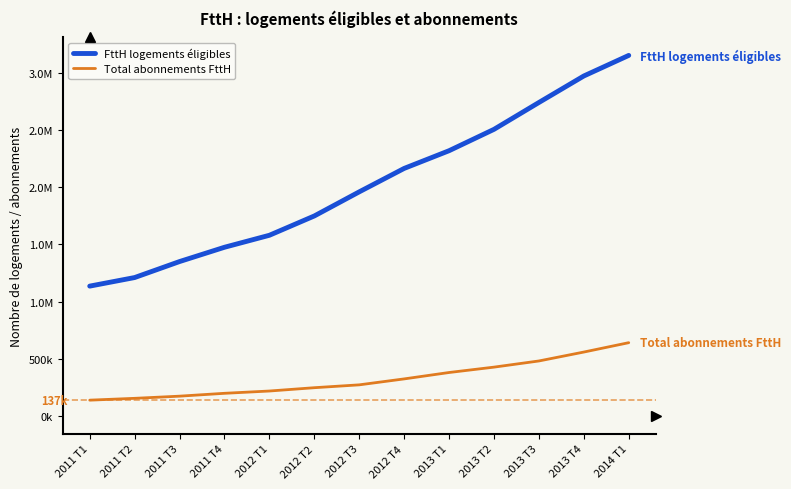

What is the average value of the Total abonnements FttH series?

323000